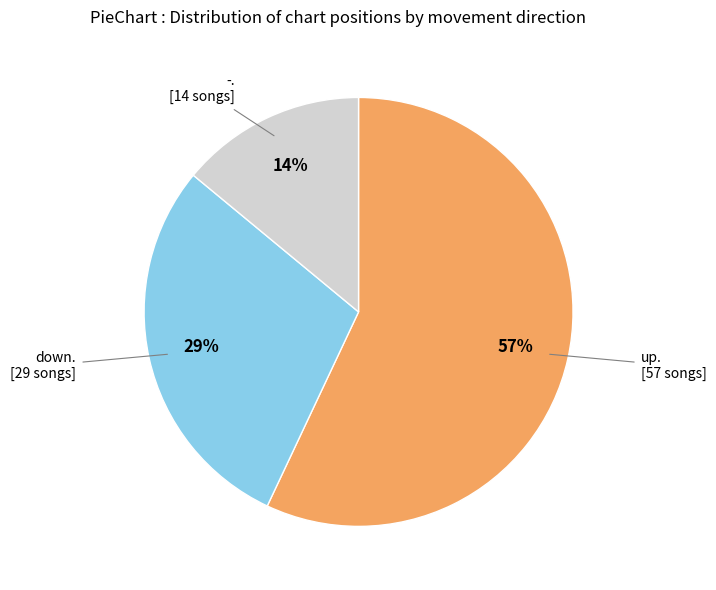

Is there a majority slice in this chart?

Yes